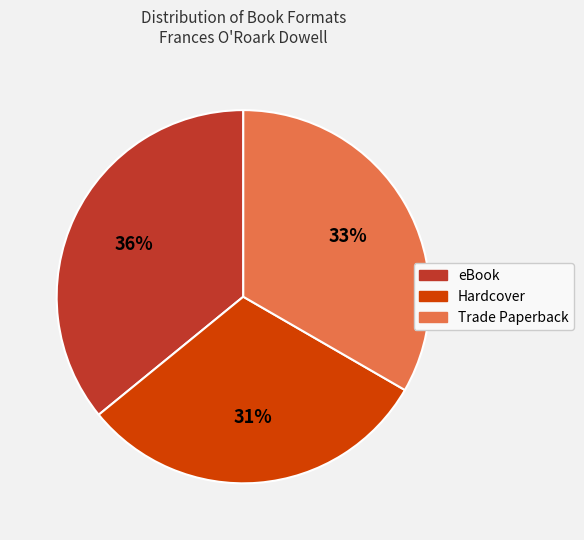

To the nearest percent, what is the difference between the largest and smallest slice percentages?

5%